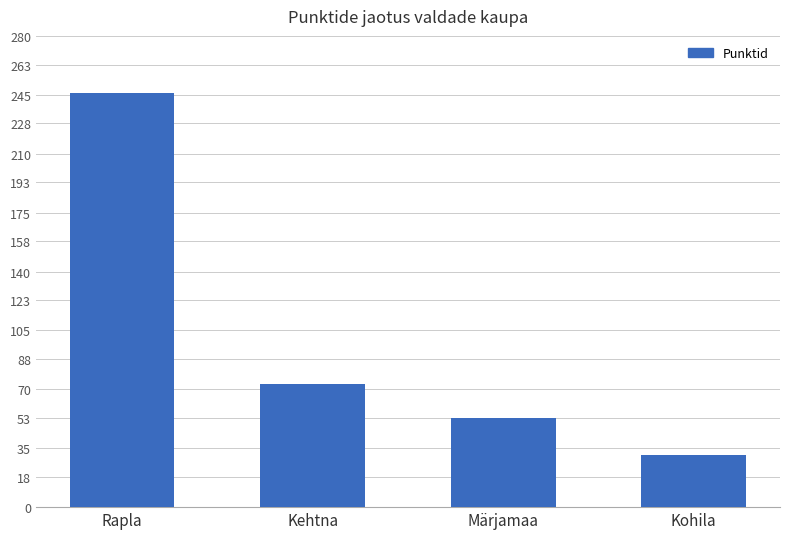

How many values are below 73?

2